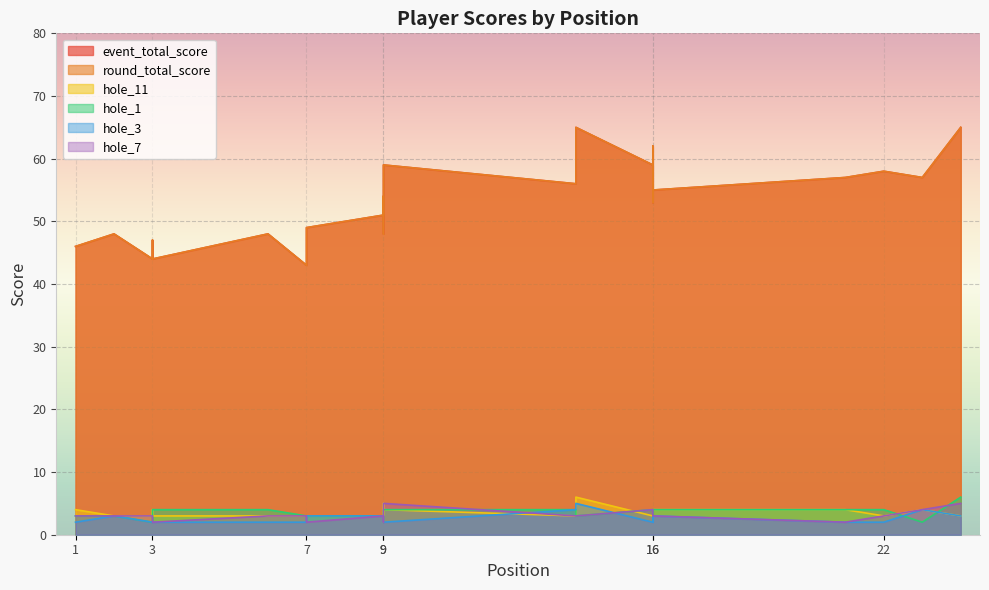

Reading left to right, extract all data points from this chart.

event_total_score: 46	48	44	47	44	48	43	49	51	54	51	48	59	56	65	59	53	57	62	55	57	58	57	65
round_total_score: 46	48	44	47	44	48	43	49	51	54	51	48	59	56	65	59	53	57	62	55	57	58	57	65
hole_11: 4	3	3	4	3	3	3	3	3	3	5	2	4	3	6	3	4	4	4	4	4	3	4	3
hole_1: 3	3	2	2	4	4	3	3	3	2	3	4	4	4	3	4	3	3	4	4	4	4	2	6
hole_3: 2	3	2	2	2	2	2	3	3	2	2	2	2	4	5	2	3	2	3	3	2	2	4	3
hole_7: 3	3	3	2	2	3	3	2	3	3	3	2	5	3	3	4	3	3	3	3	2	3	4	5